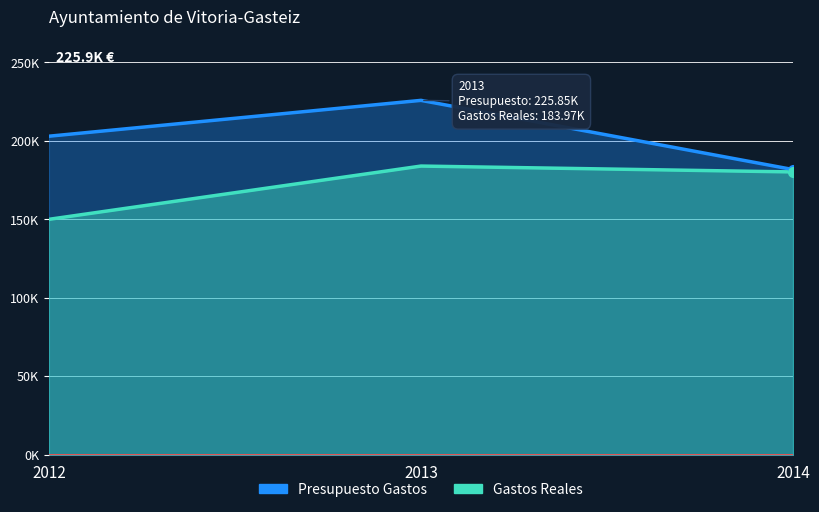

Where is Gastos Reales nearest to the value 166984?

2014